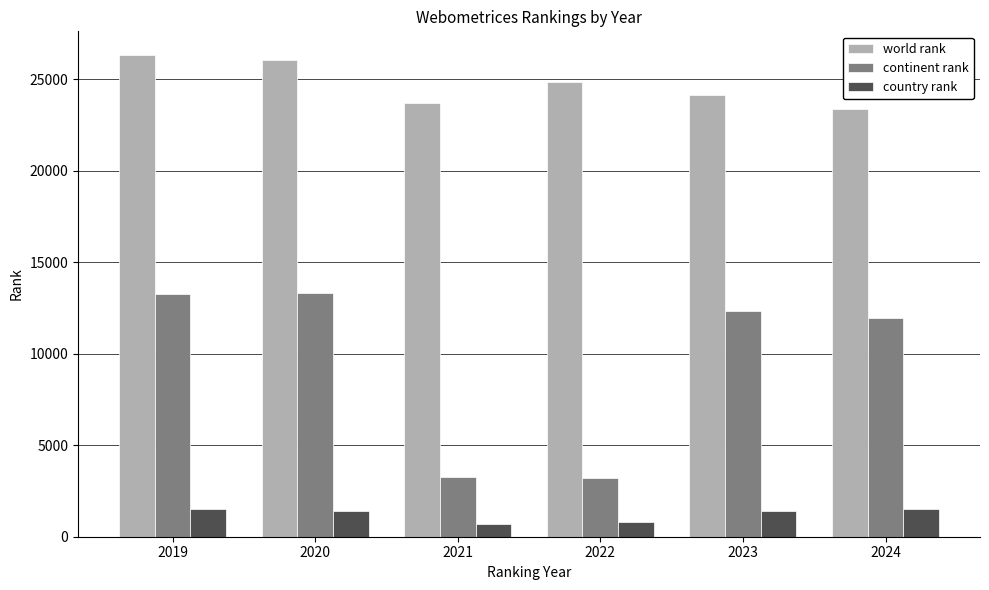

What is the highest value of the continent rank series?

13326